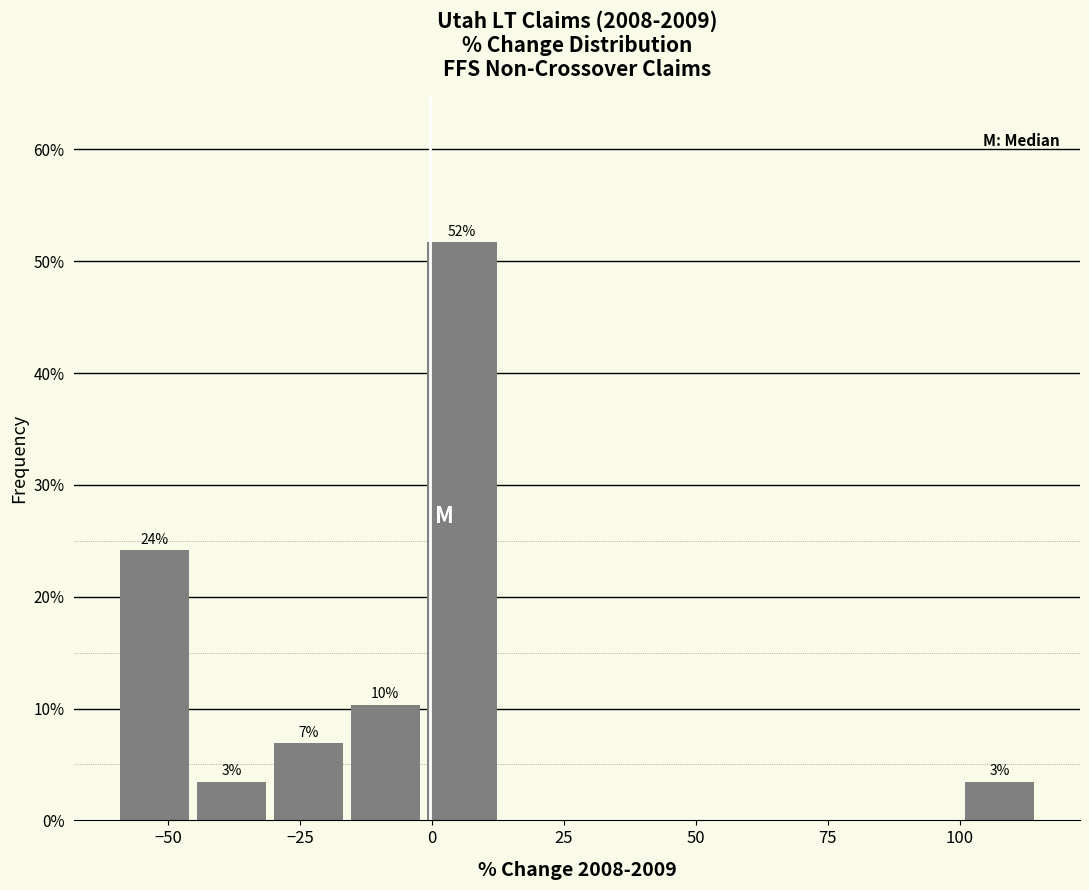

Read against the x-axis, roughly where is the centre of the tallest bar?

5